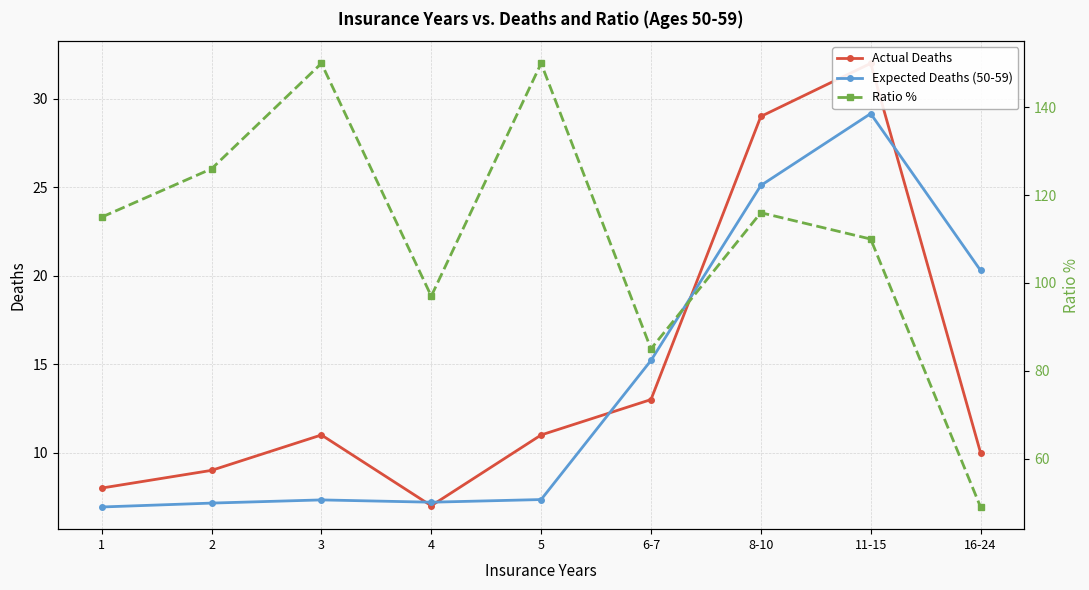

Reading left to right, extract all data points from this chart.

Actual Deaths: 8.0	9.0	11.0	7.0	11.0	13.0	29.0	32.0	10.0
Expected Deaths (50-59): 6.9	7.2	7.3	7.2	7.3	15.2	25.1	29.2	20.3
Ratio %: 115.0	126.0	150.0	97.0	150.0	85.0	116.0	110.0	49.0